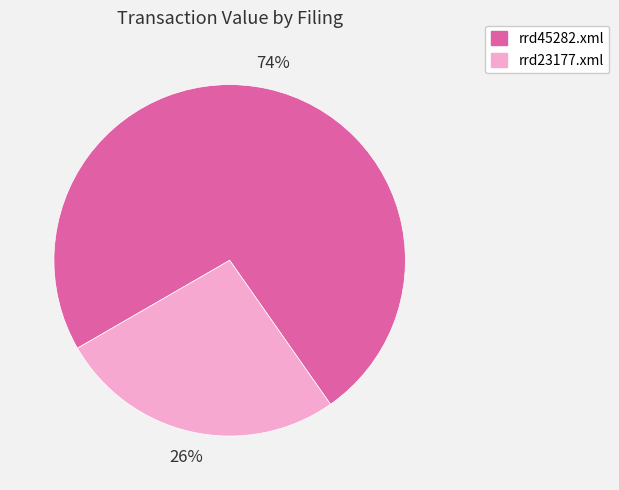

Rank the categories by value from lowest to highest.

rrd23177.xml, rrd45282.xml